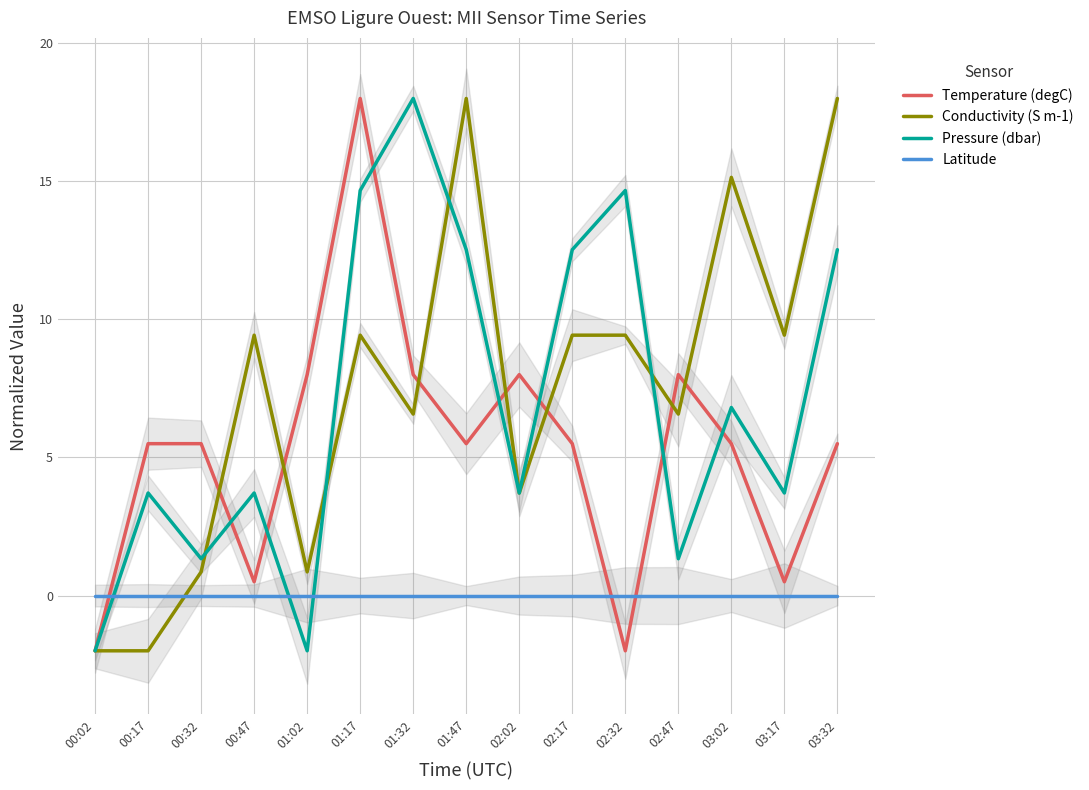

True or false: Temperature (degC) has a value of 8.8 at 02:17.

False